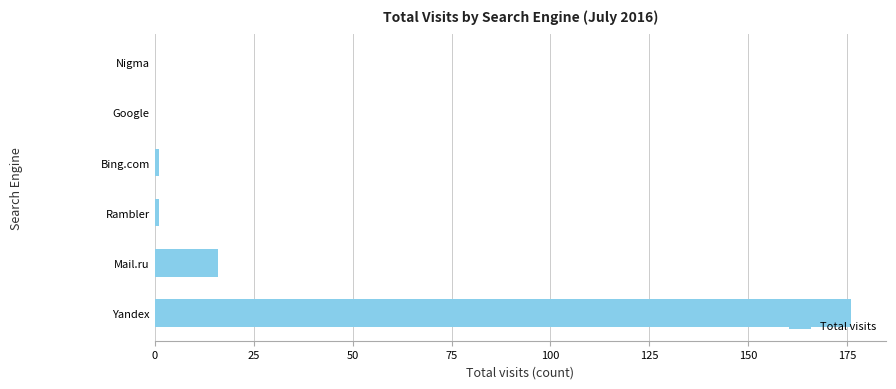

What is the maximum value shown in the chart?

176